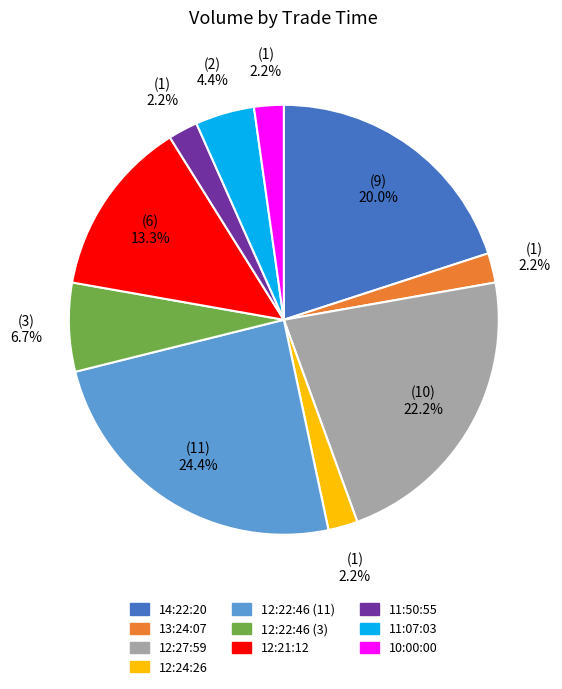

True or false: 13:24:07 accounts for 2% of the total.

True